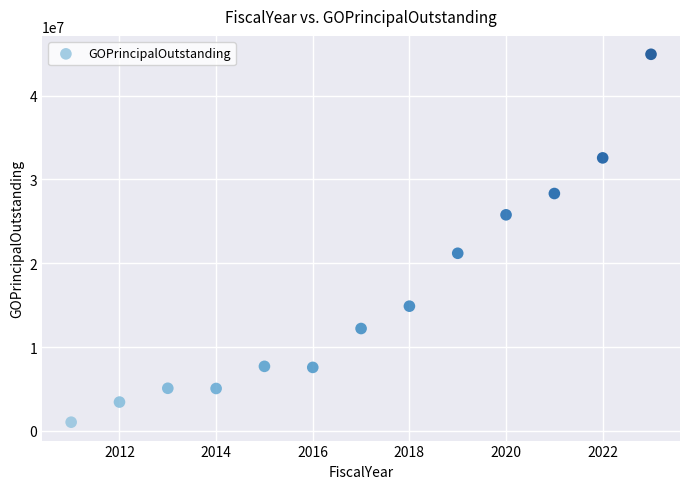

What is the range of Y values (max minus min)?

43875000